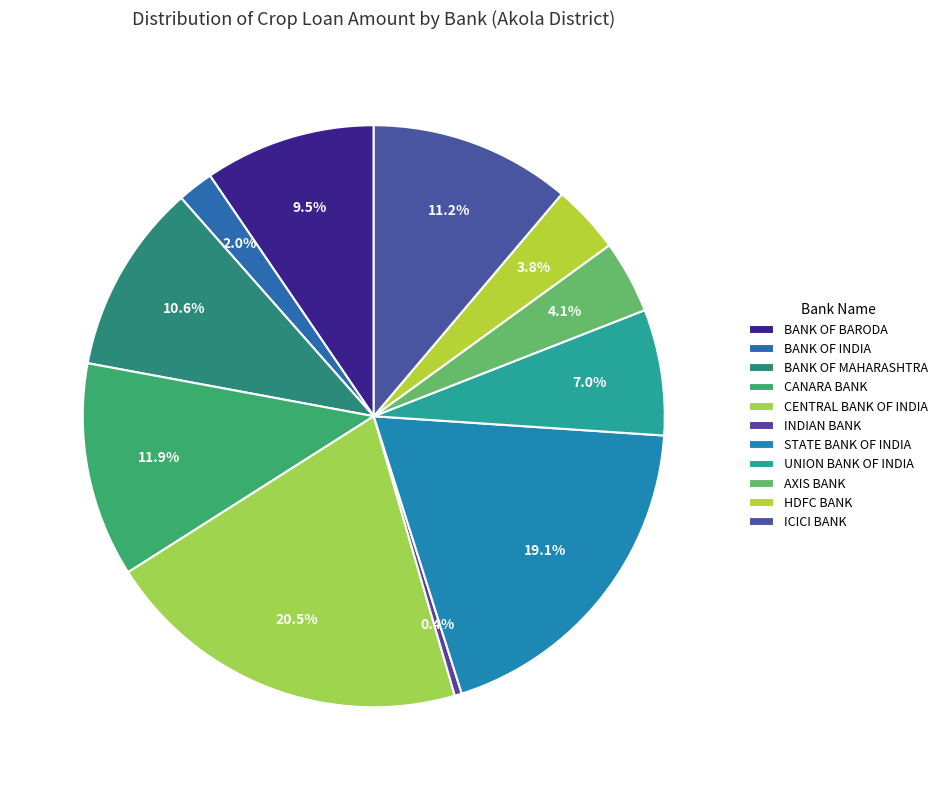

How many slices are in this pie chart?

11